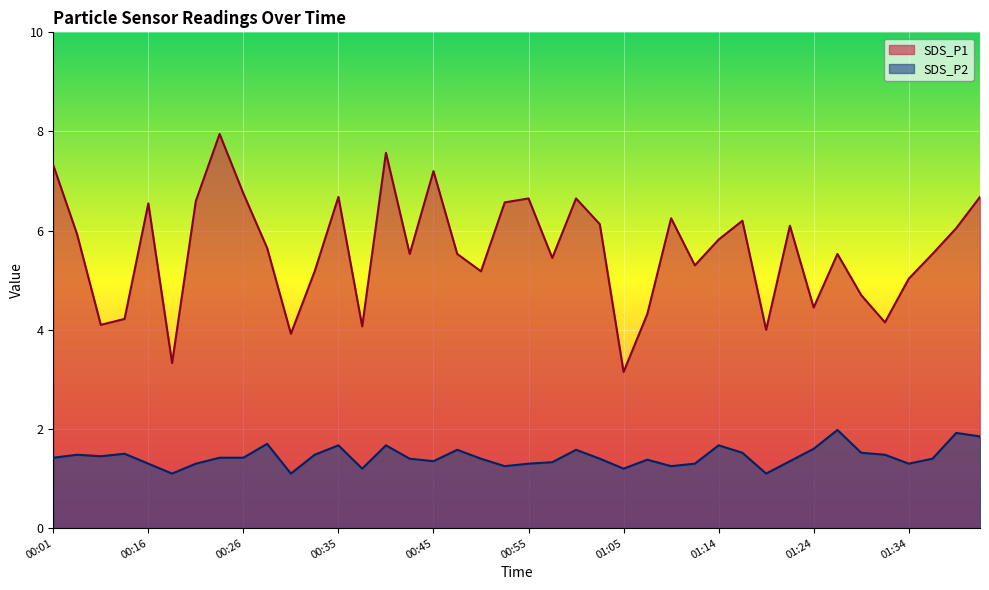

What is the maximum value for SDS_P1?

8.0